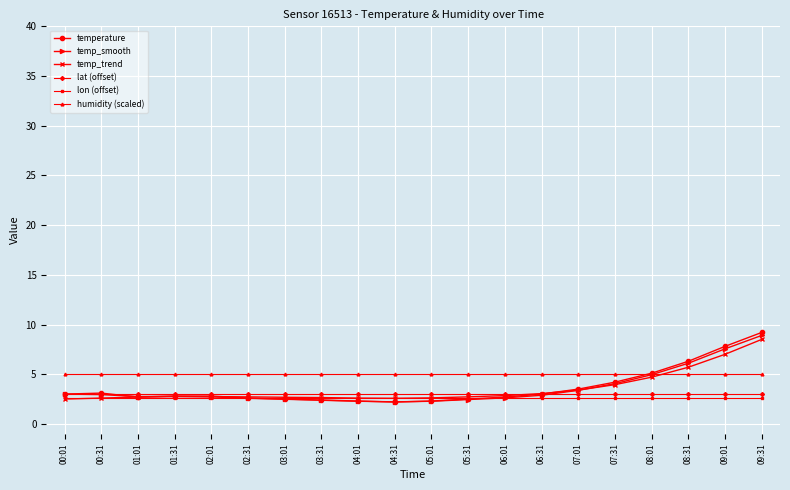

What is the smallest value displayed?

2.2